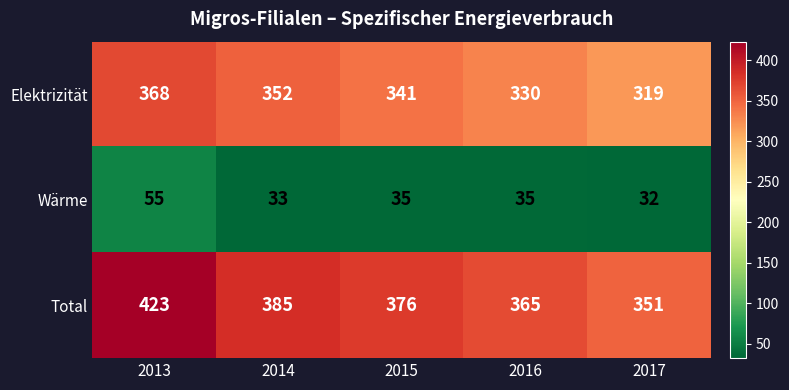

What is the difference between the maximum and minimum values in the Total series?

72